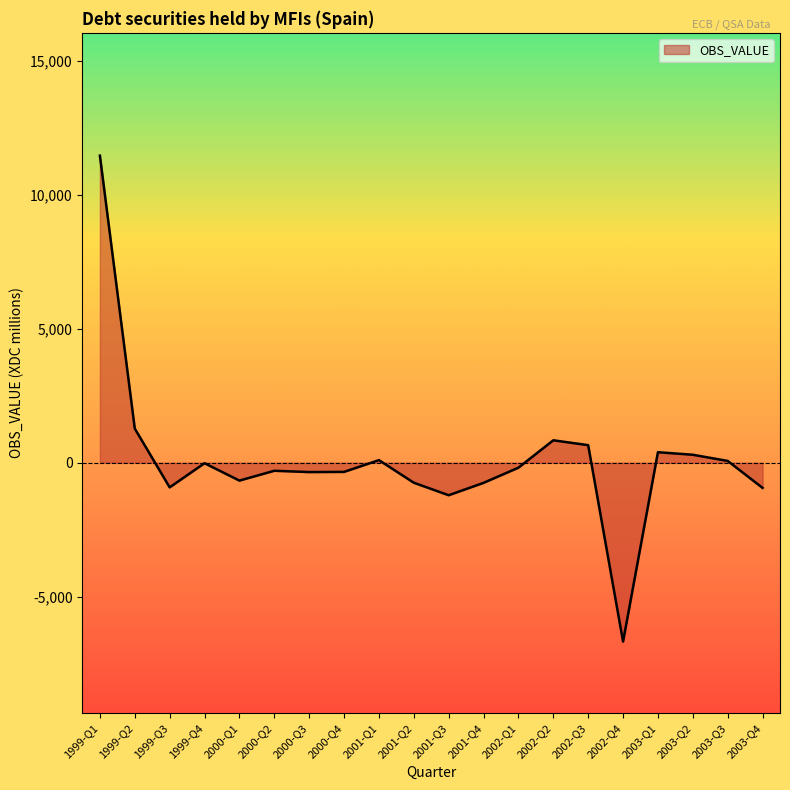

What is the average value?

97